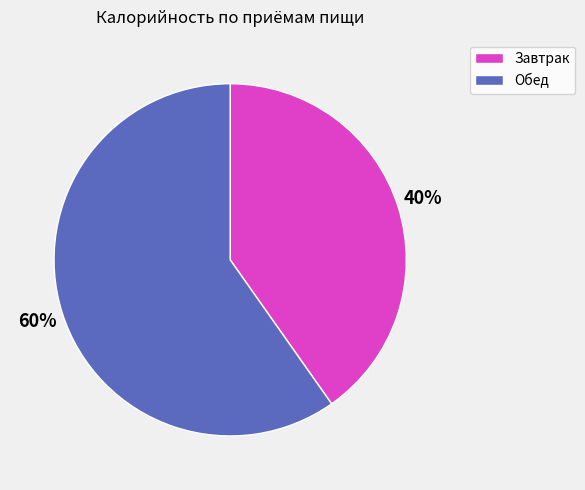

Combined, do Завтрак and Обед account for over 50%?

Yes